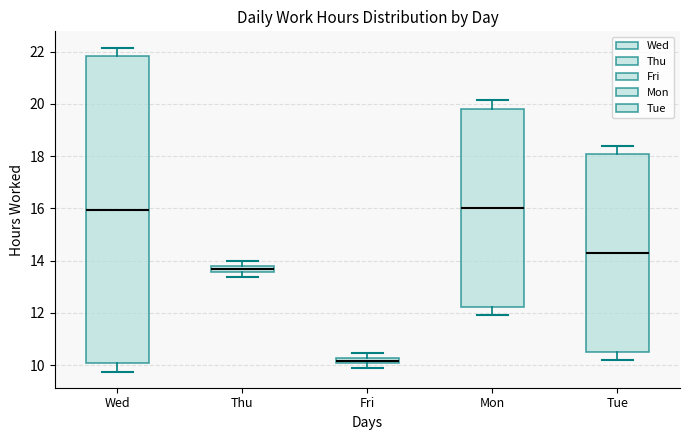

Where is the lower edge of the box for Wed on the y-axis? The values are not printed on the chart, so give them approximately, as read against the axis.

10.0